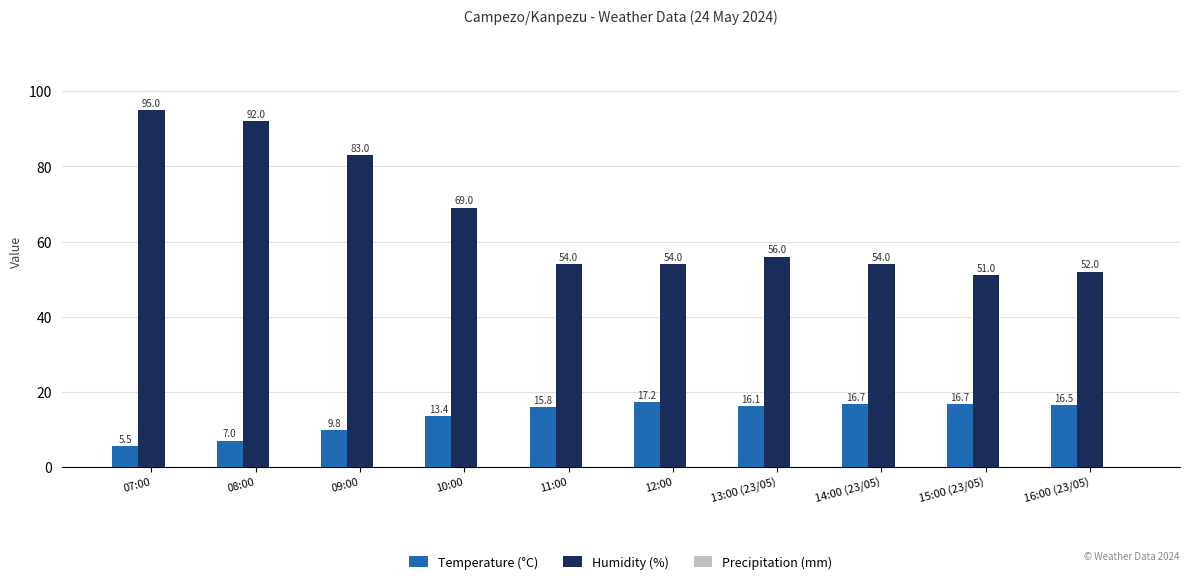

Which series changed the most between 12:00 and 15:00 (23/05)?

Humidity (%)